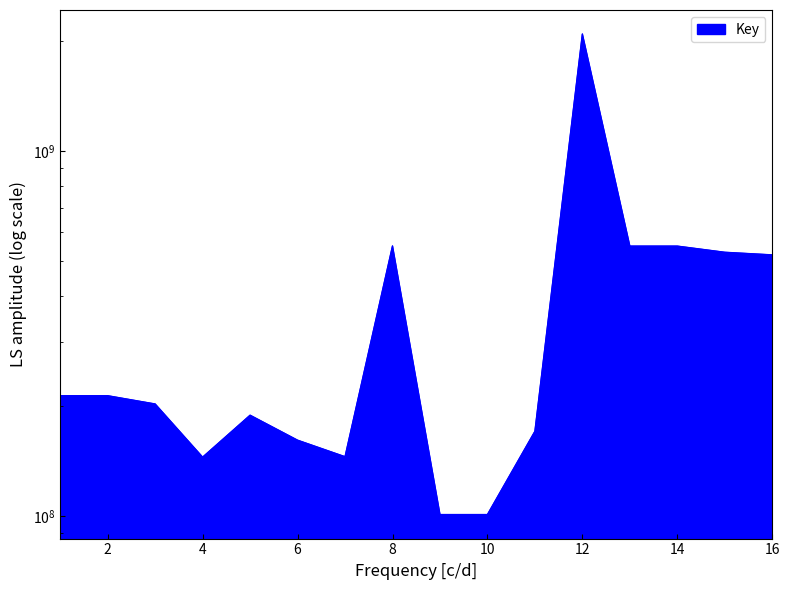

Is it true that the value at 10 is 100862324?

True